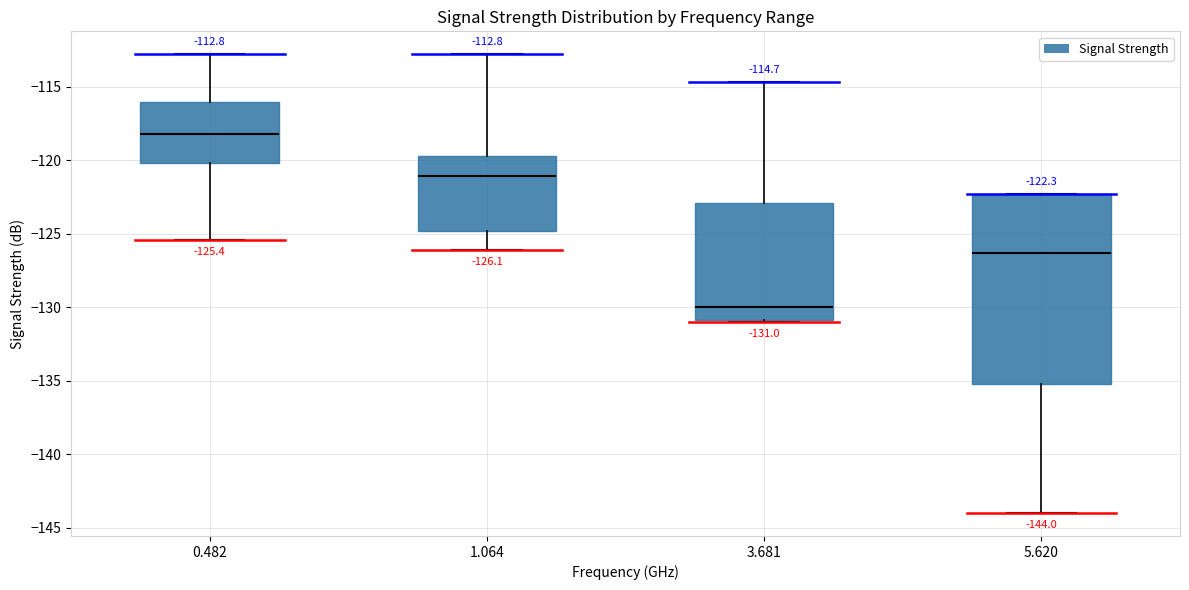

Which box's median line is the lowest?

3.681